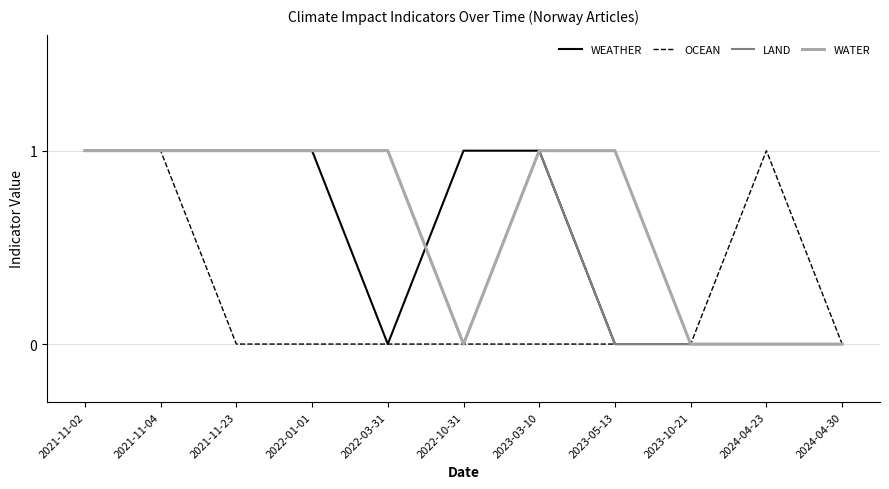

What position from the left is 2024-04-23?

10